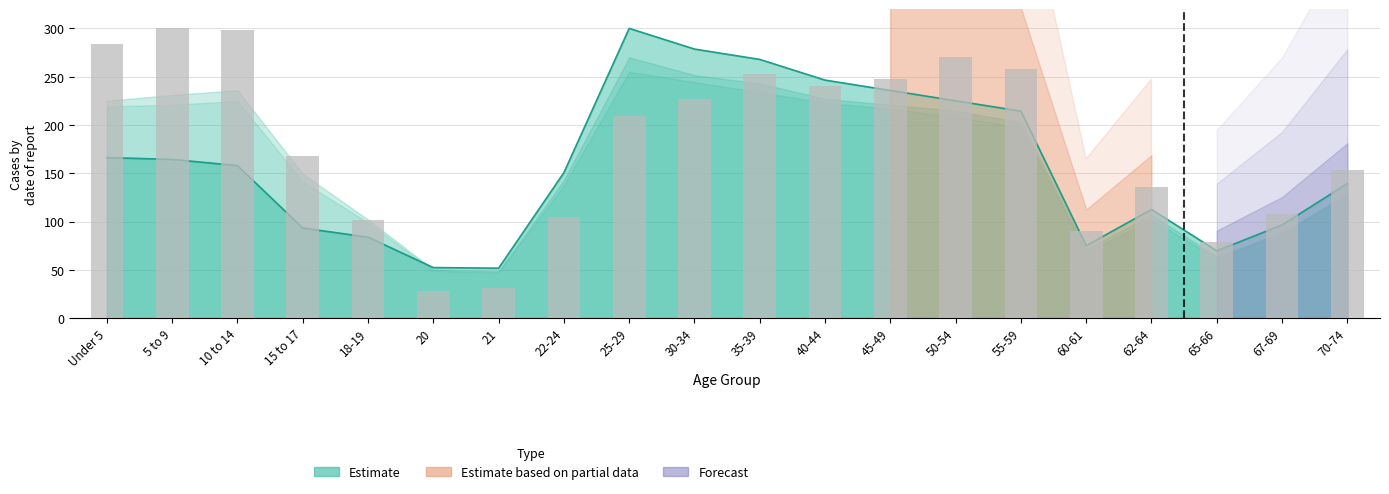

What is the label of the 15th bar from the left?

55-59